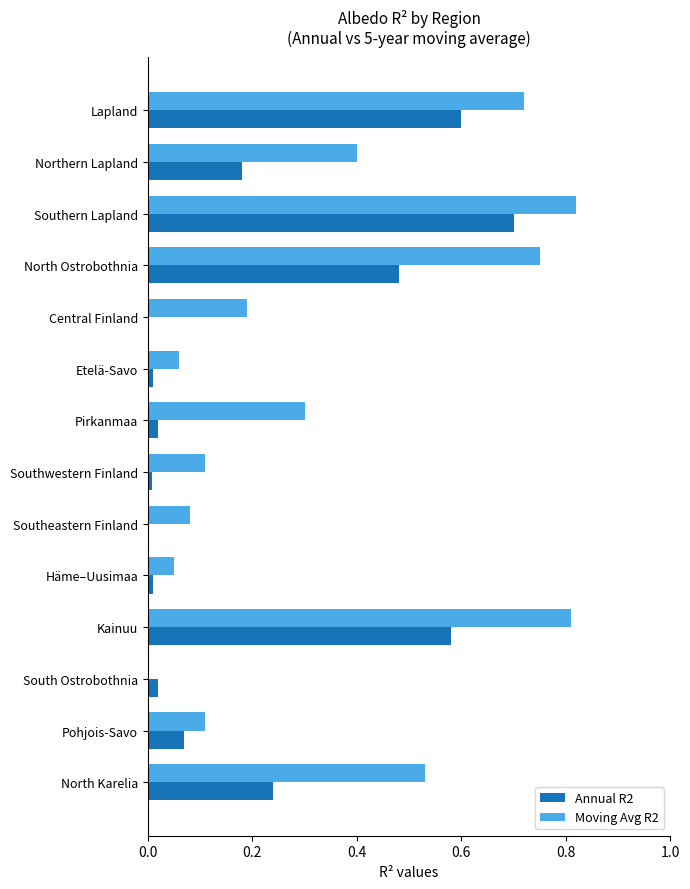

Count the number of categories in the chart.

14